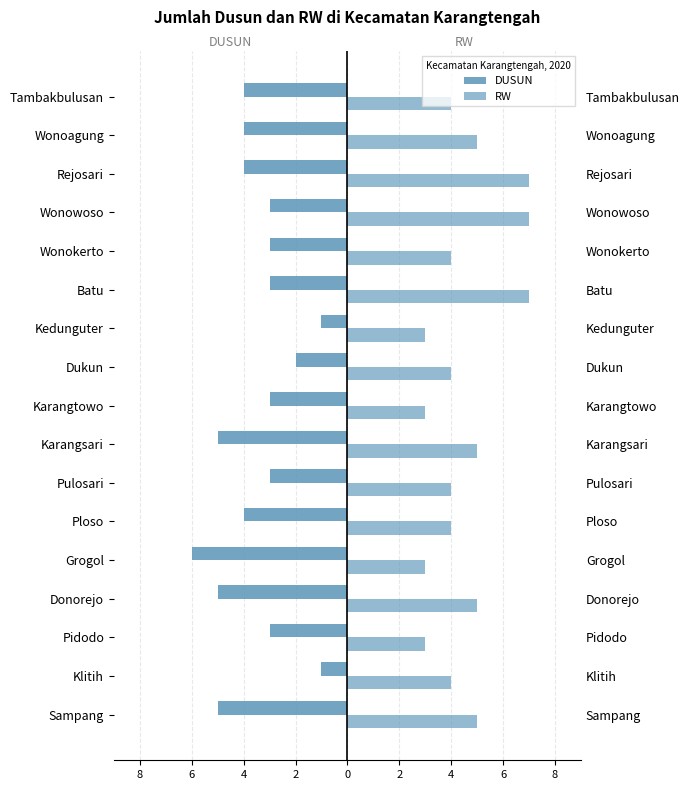

What are all the series names shown in the legend?

DUSUN, RW